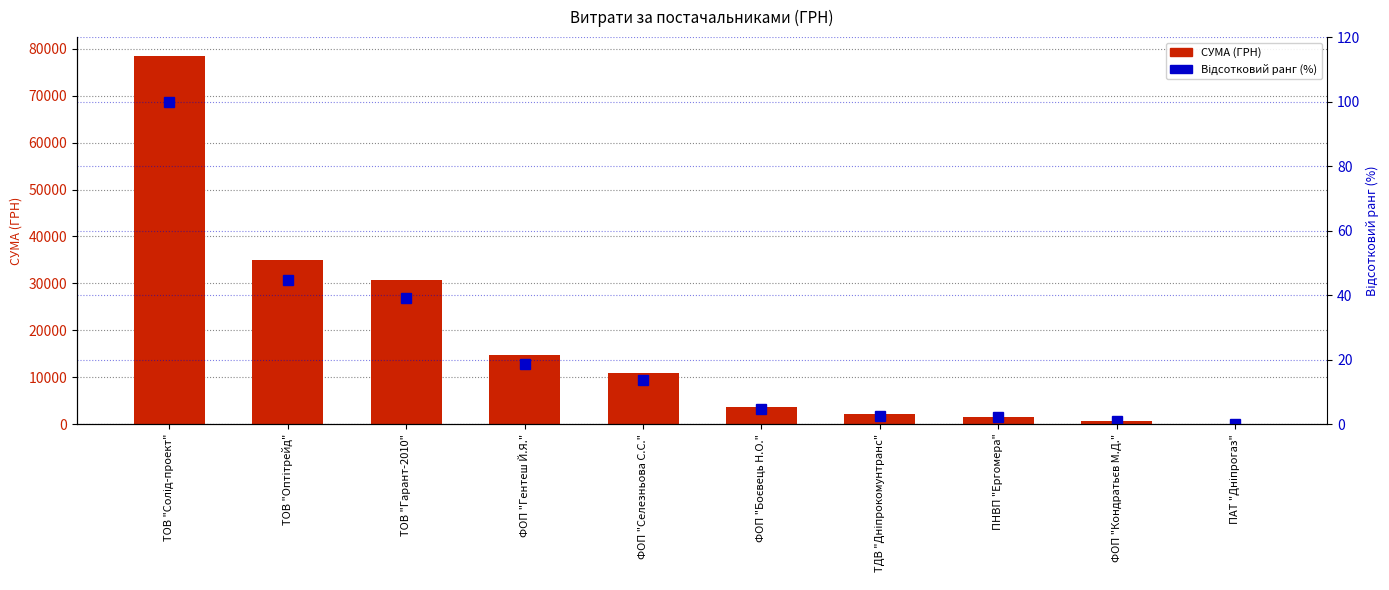

What is the sum of all СУМА (ГРН) values?

178153.7